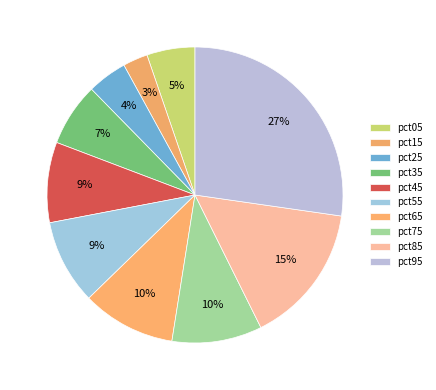

Count the number of slices in the pie.

10